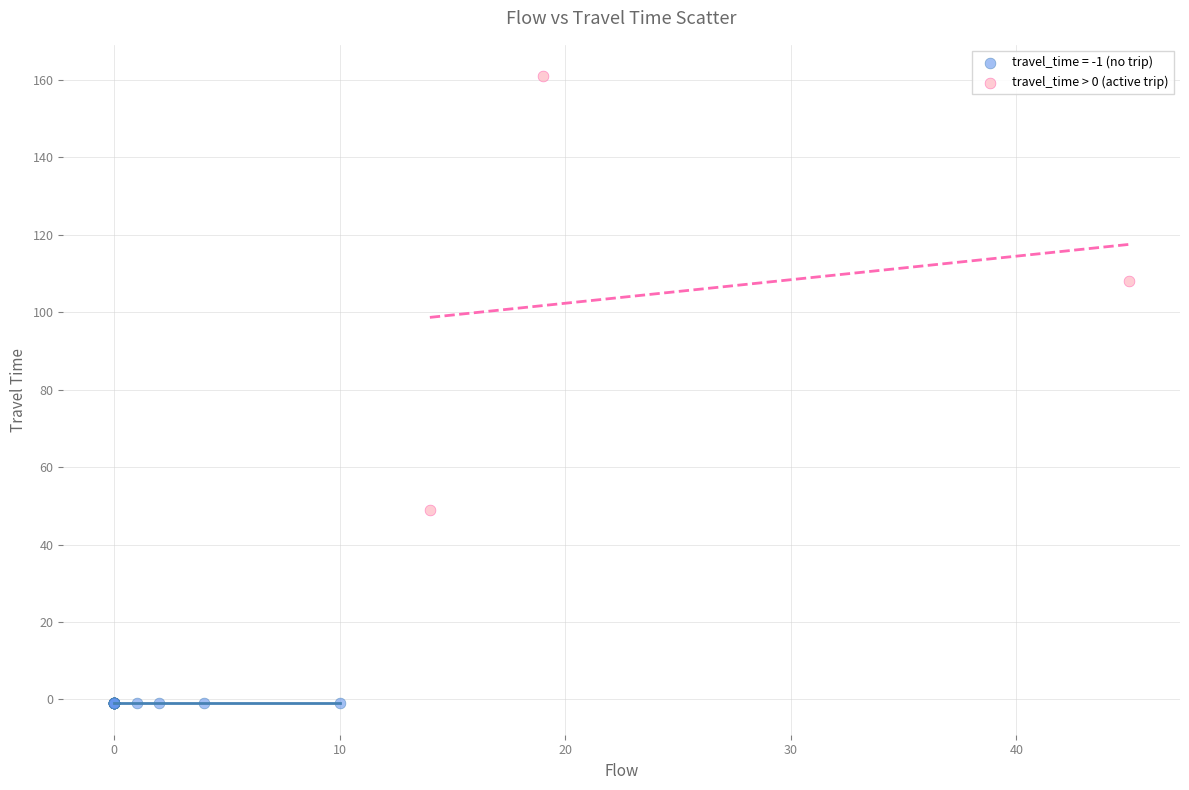

Which series contains the lowest Y value?

travel_time = -1 (no trip)